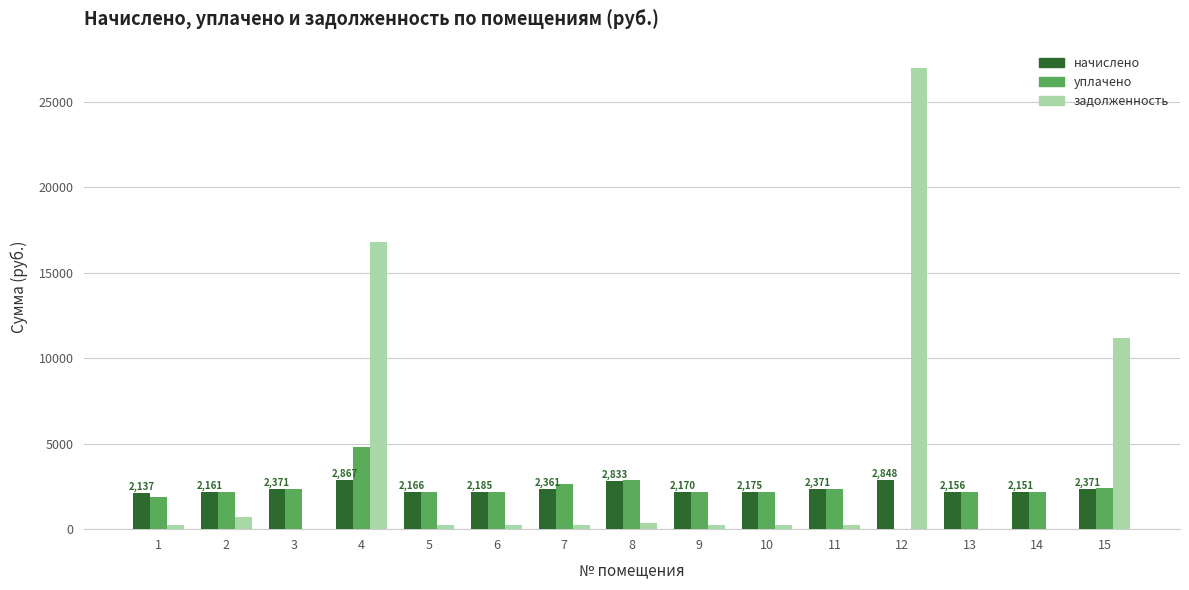

What is the maximum value for начислено?

2866.8